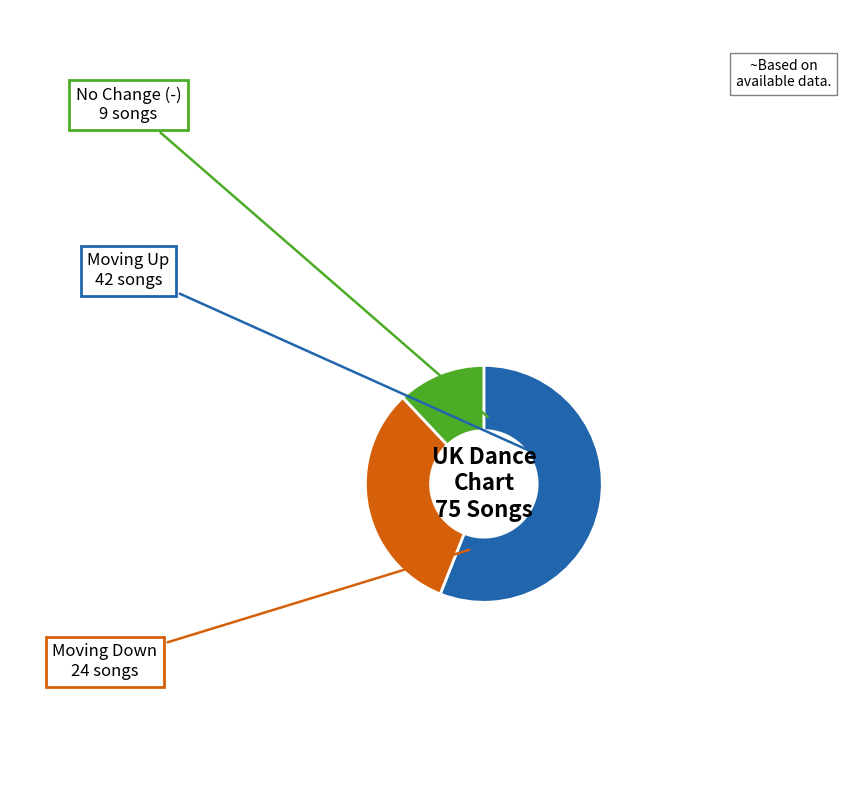

Is there a majority slice in this chart?

Yes